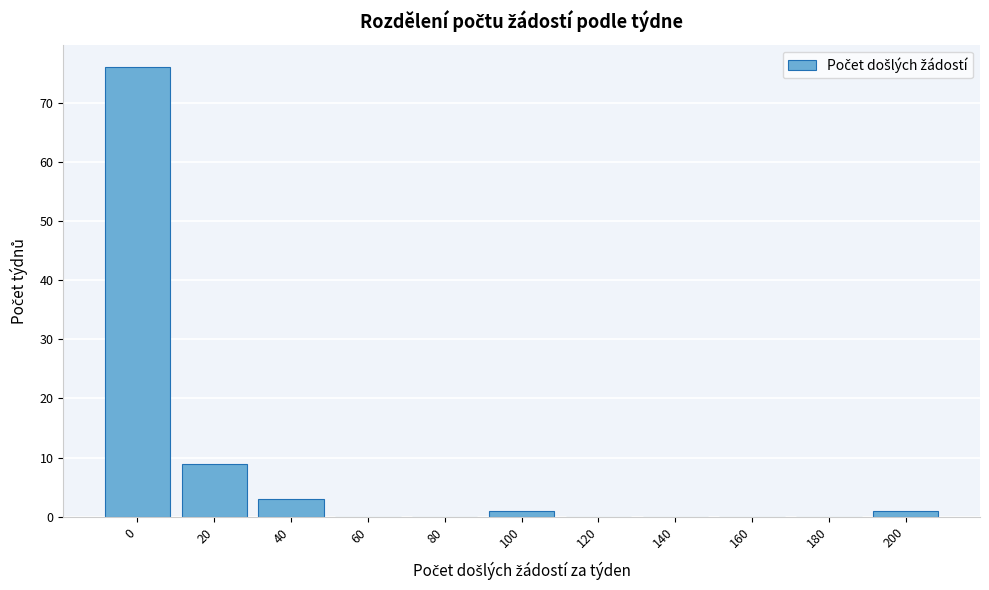

Reading right to left, transcribe all the data shown in this chart.

200=1	180=0	160=0	140=0	120=0	100=1	80=0	60=0	40=3	20=9	0=76